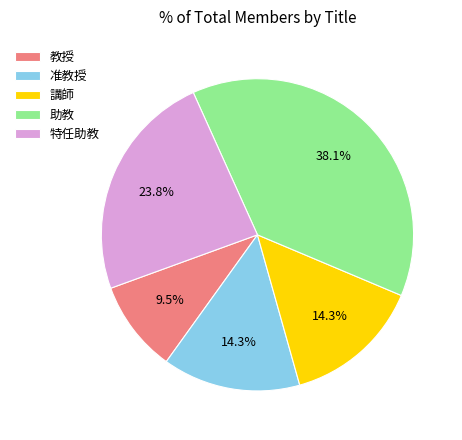

Which slice is the largest?

助教